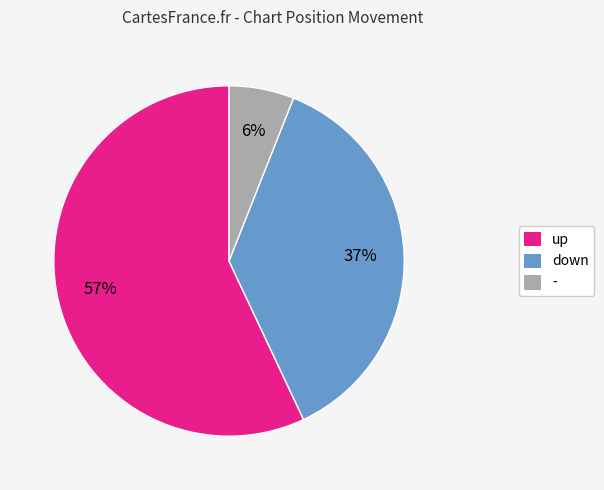

Which has a higher value, - or down?

down